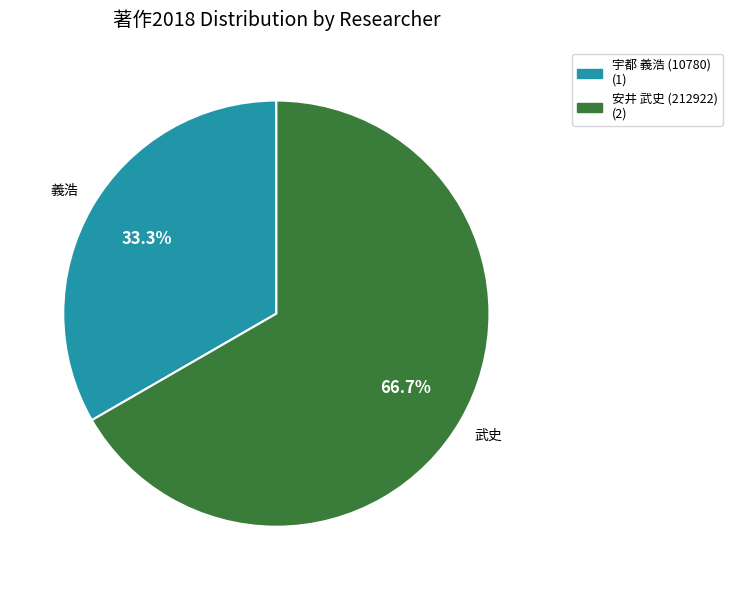

Does any single category account for the majority?

Yes